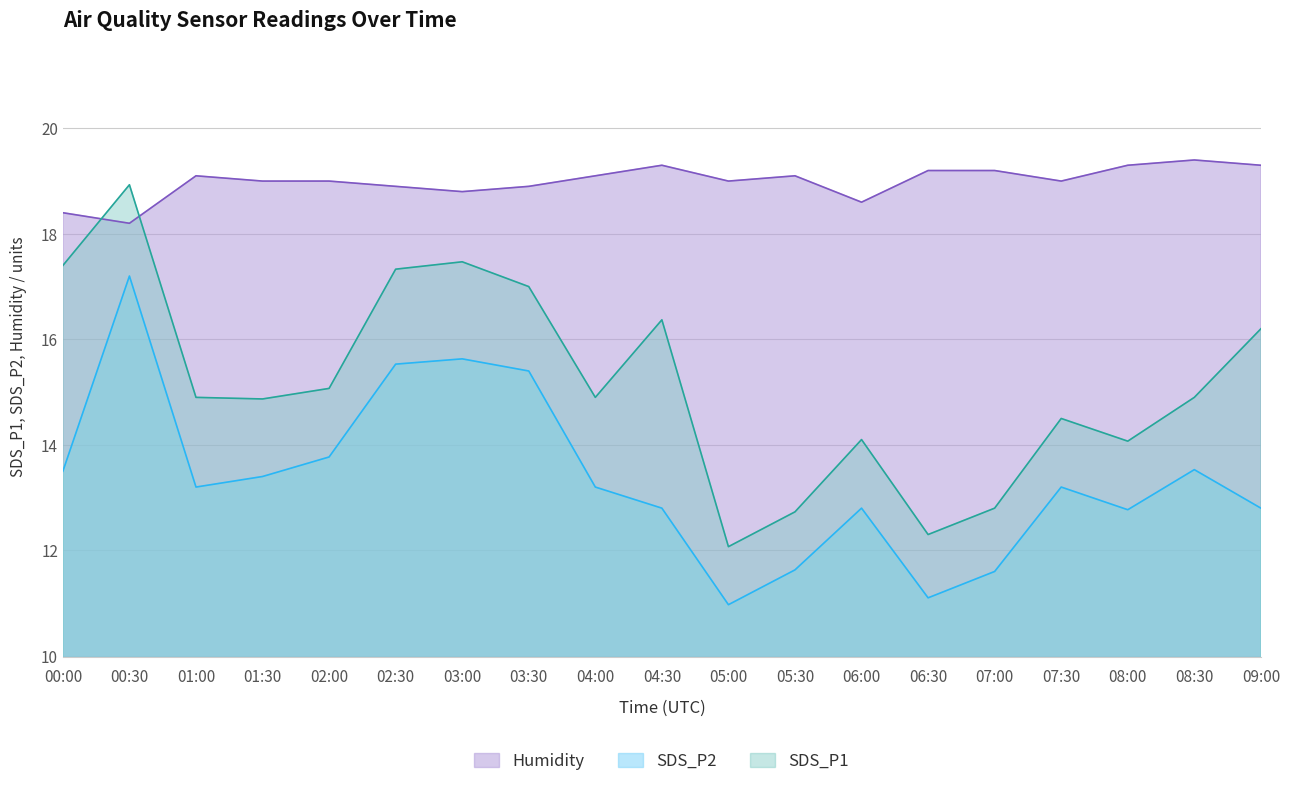

Which label corresponds to the smallest value in the chart?

05:00